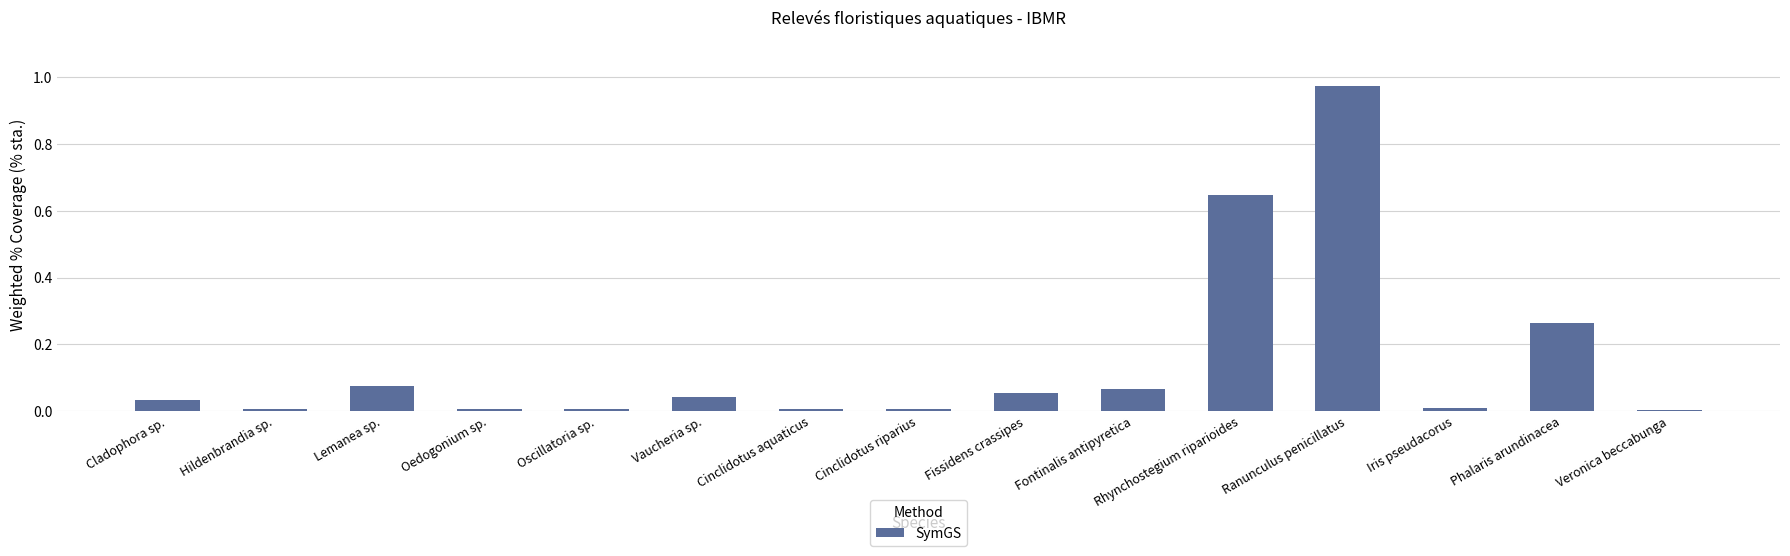

The value at Veronica beccabunga is 0.0. True or false?

True